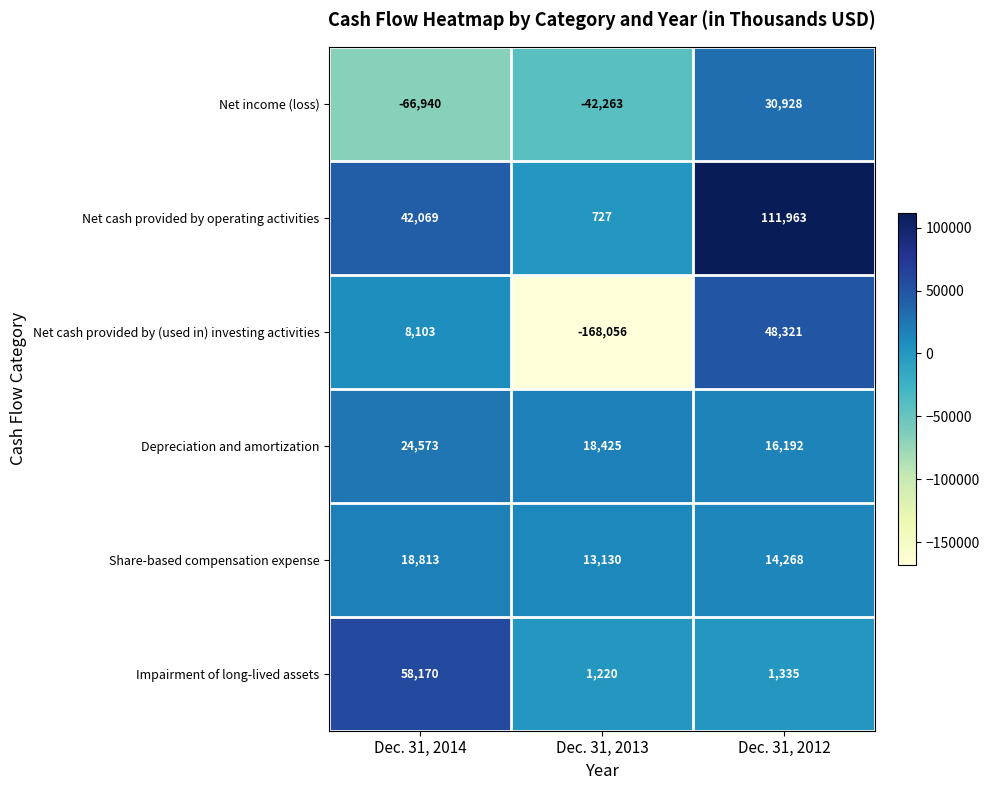

Is it true that Impairment of long-lived assets equals 1617 at Dec. 31, 2013?

False